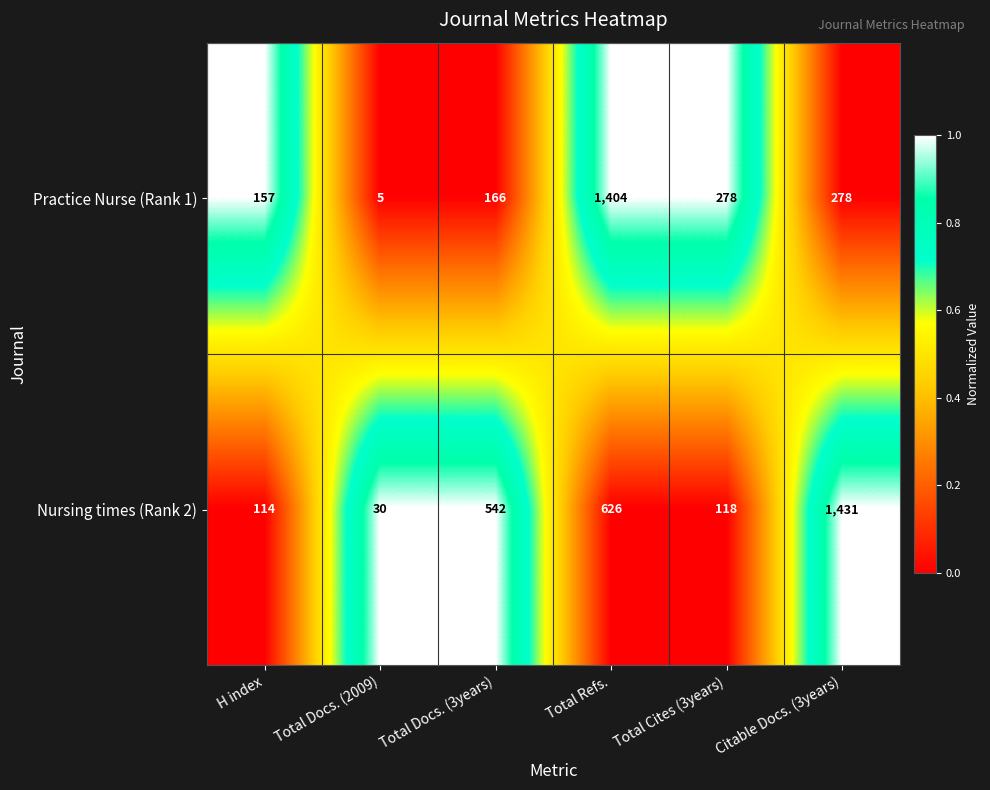

What is the difference between the maximum and minimum values in the Practice Nurse (Rank 1) series?

1399